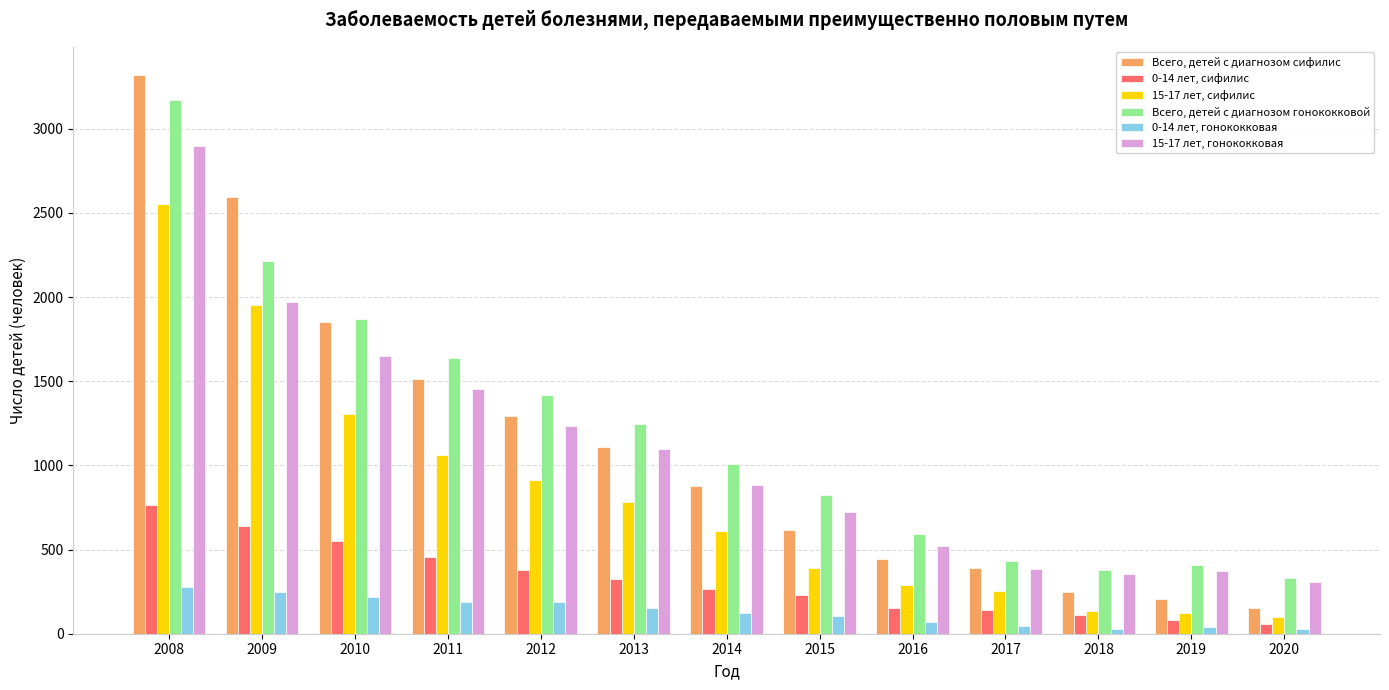

At which label does 15-17 лет, гонококковая first exceed 883?

2008